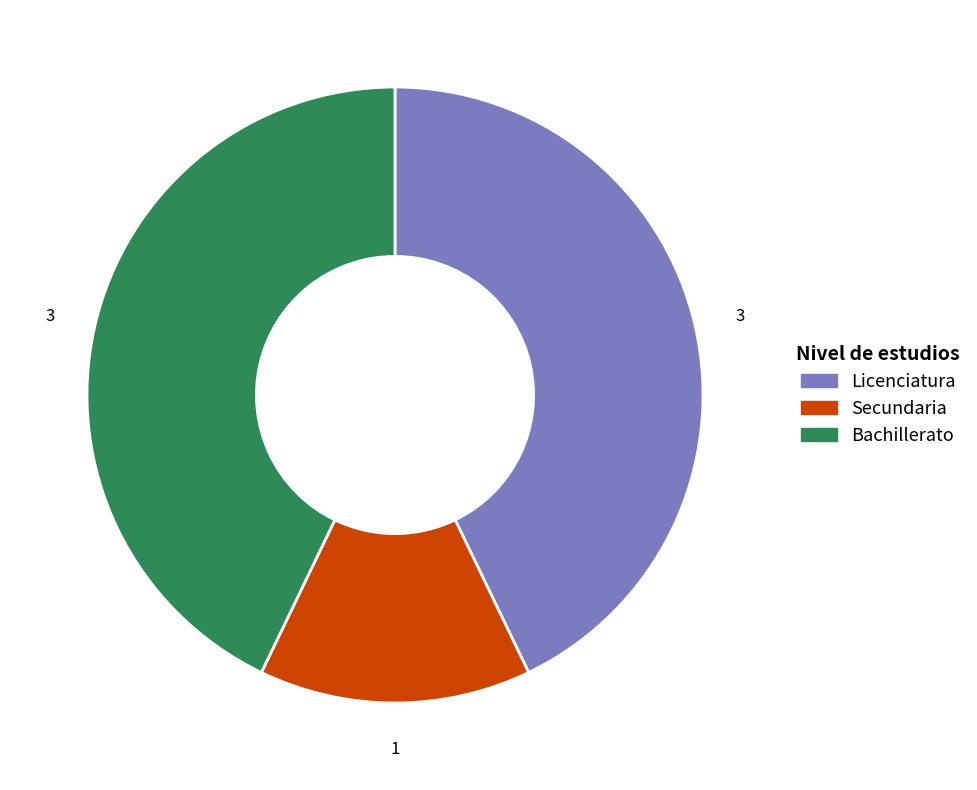

Which slice is the smallest?

Secundaria